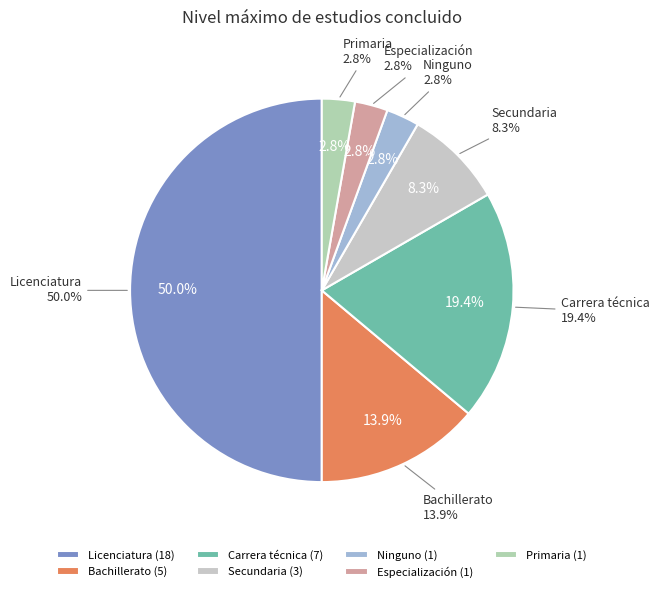

The Bachillerato slice represents 27% of the pie. True or false?

False